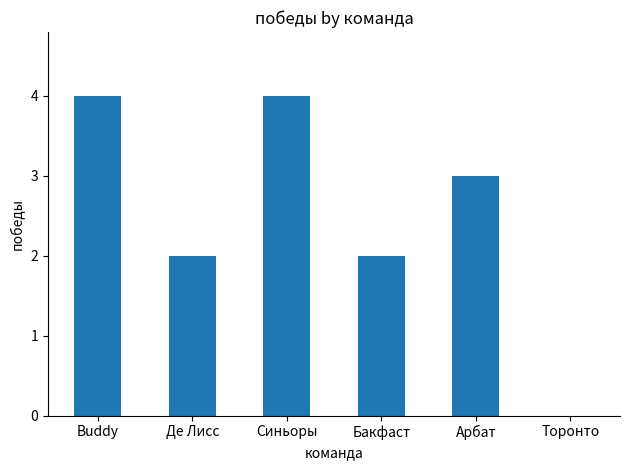

What is the difference between the values at Арбат and Синьоры?

1